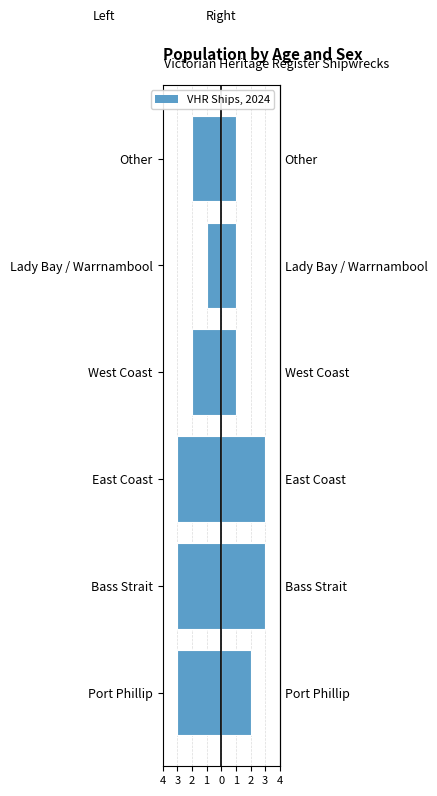

How many data points does each series have?

6